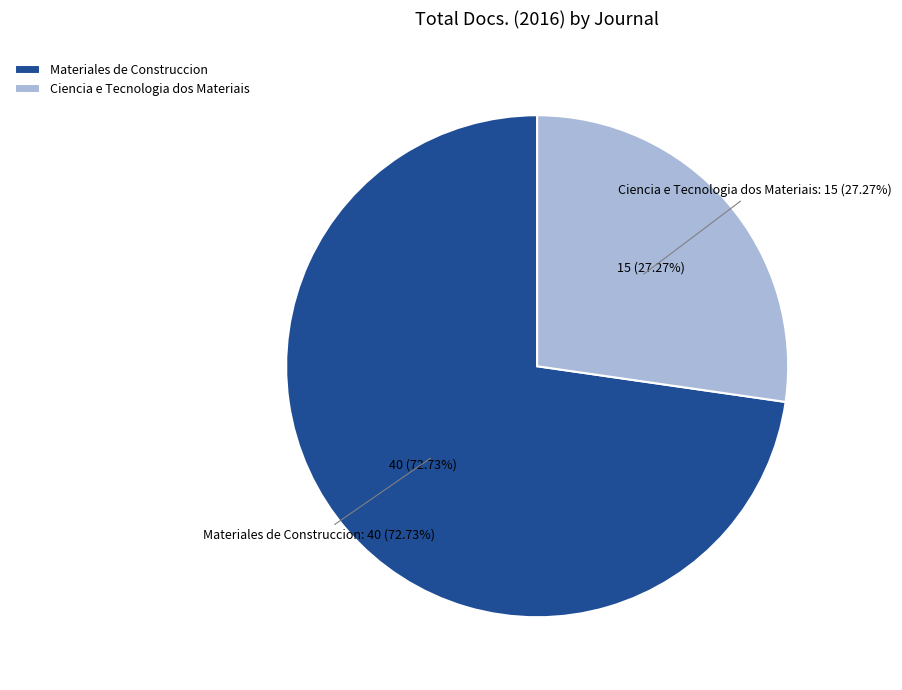

What portion of the pie excludes Materiales de Construccion?

27.3%